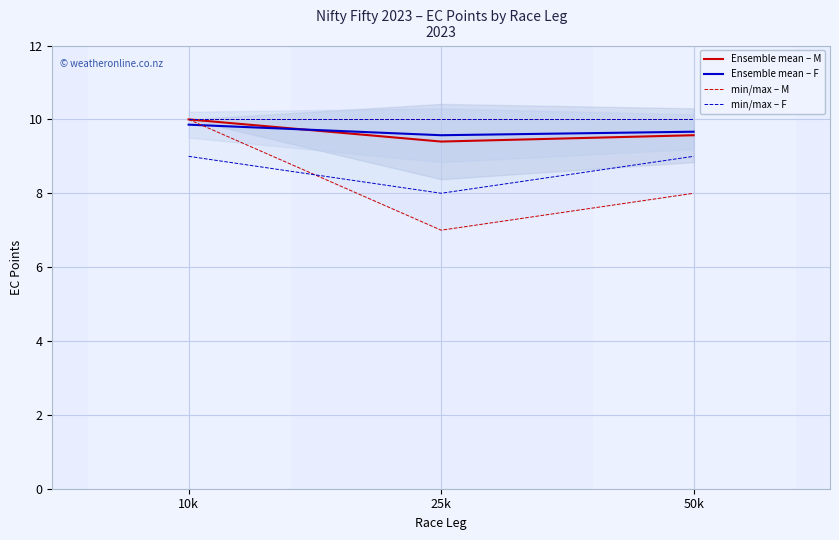

The value of Ensemble mean – M at 25k is 4.3. True or false?

False